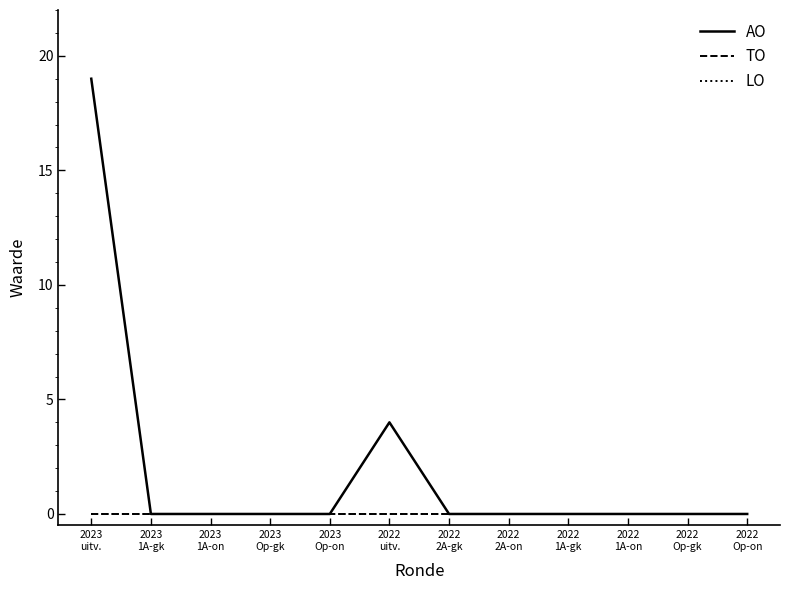

Which series has the largest total across all categories?

AO